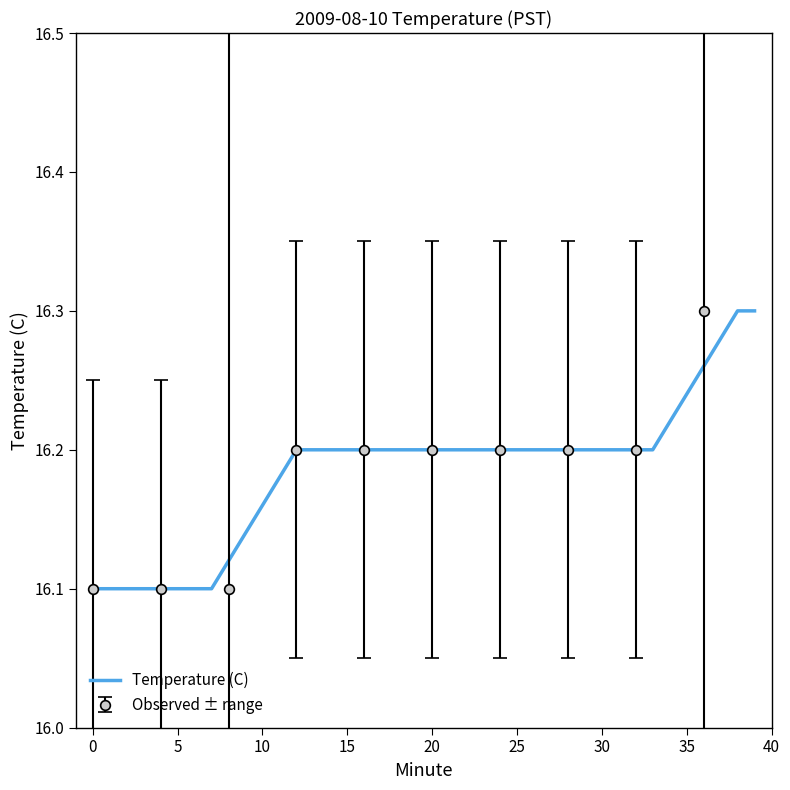

The Temperature (C) series shows 24.1 at 35. True or false?

False